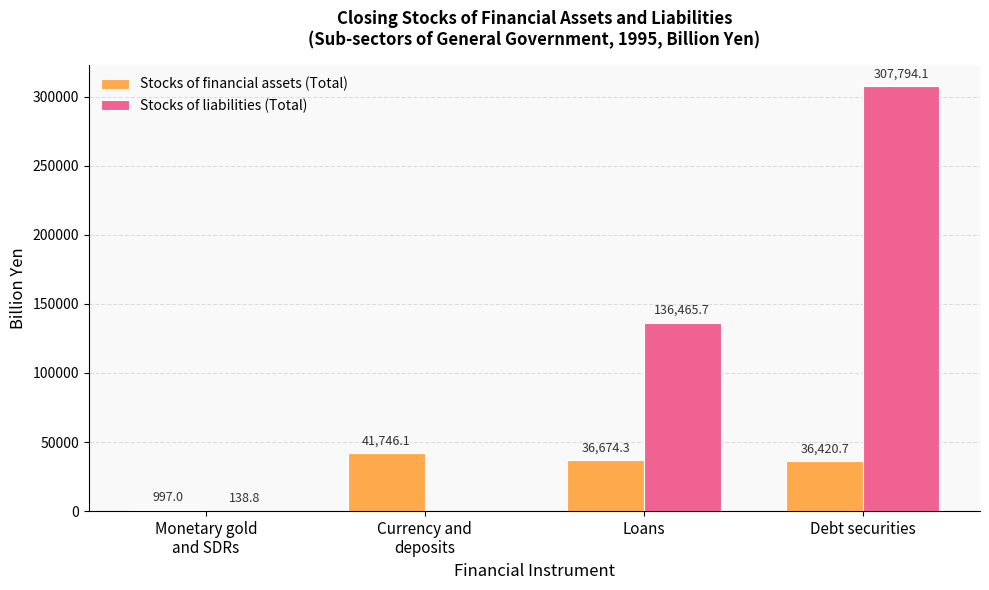

How many values in Stocks of liabilities (Total) are above zero?

3